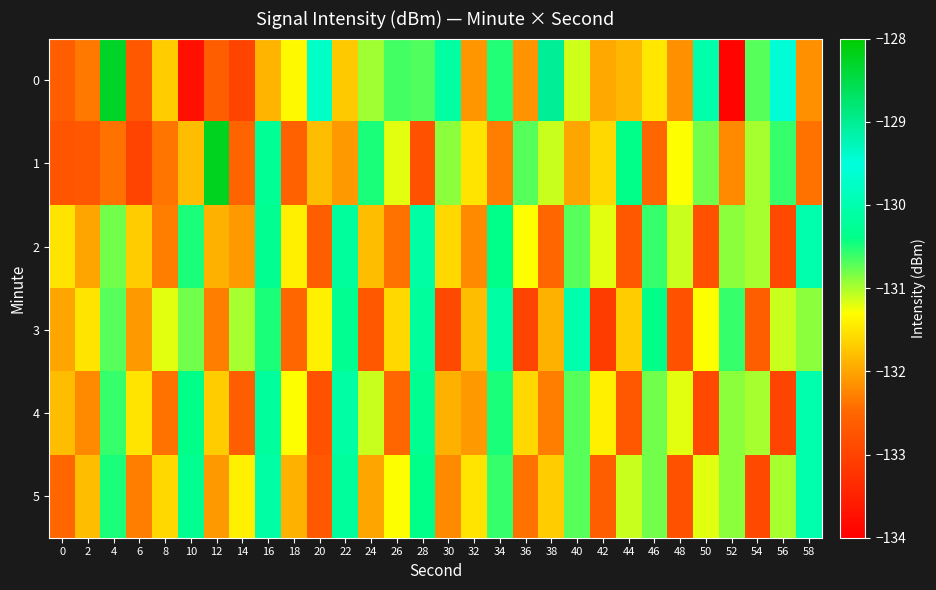

Between 16 and 30, which series saw the biggest shift?

3